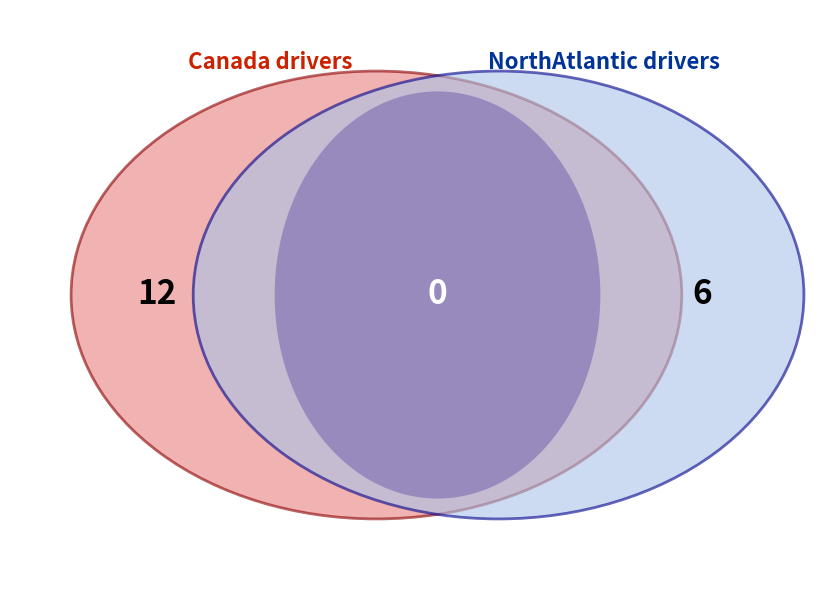

Is it true that HP is 23% of the pie?

False